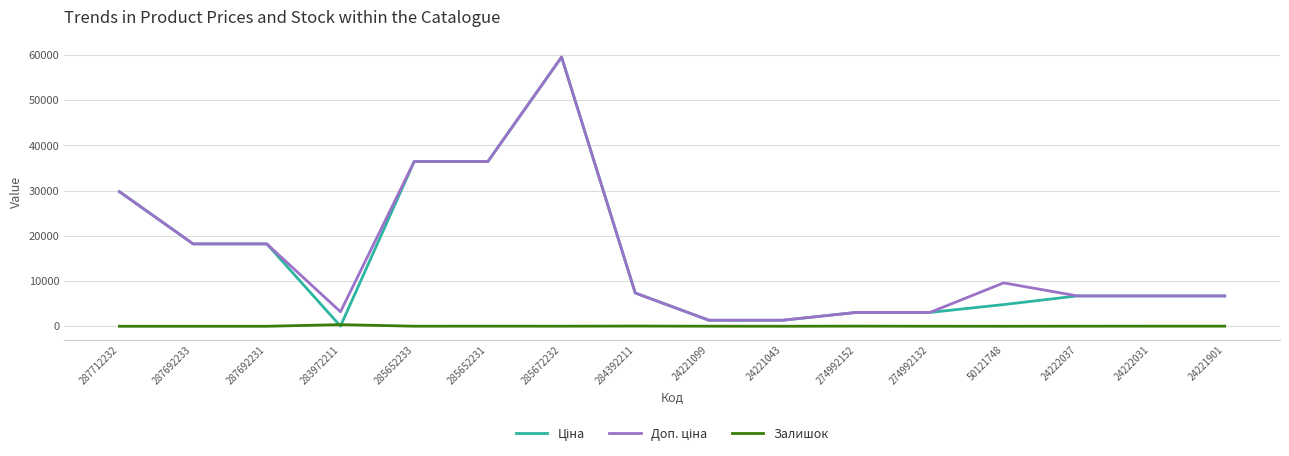

What is the maximum value shown in the chart?

59523.0